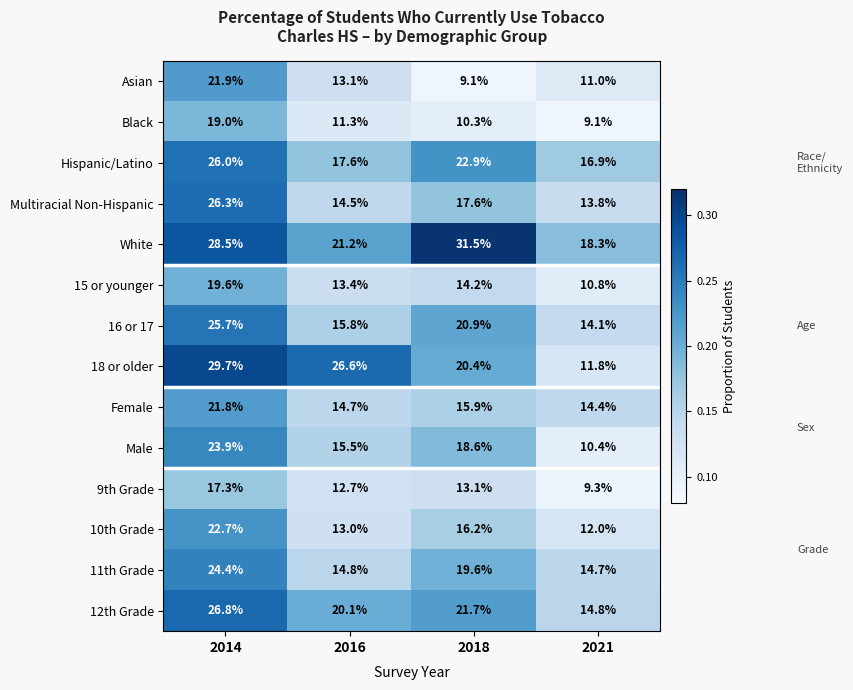

What is the sum of all Male values?

68.4